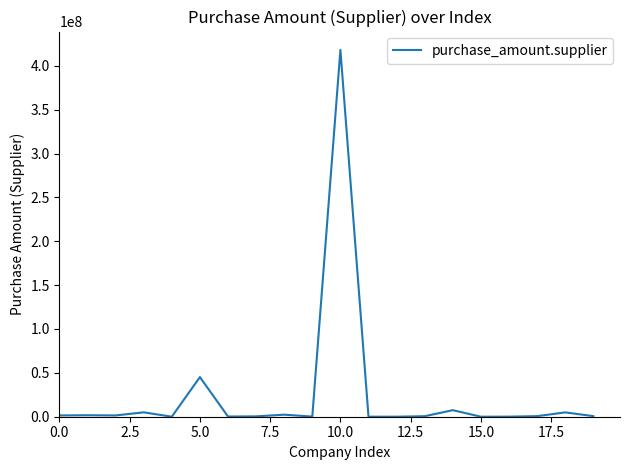

How many points are higher than both their immediate neighbors (excluding endpoints)?

7